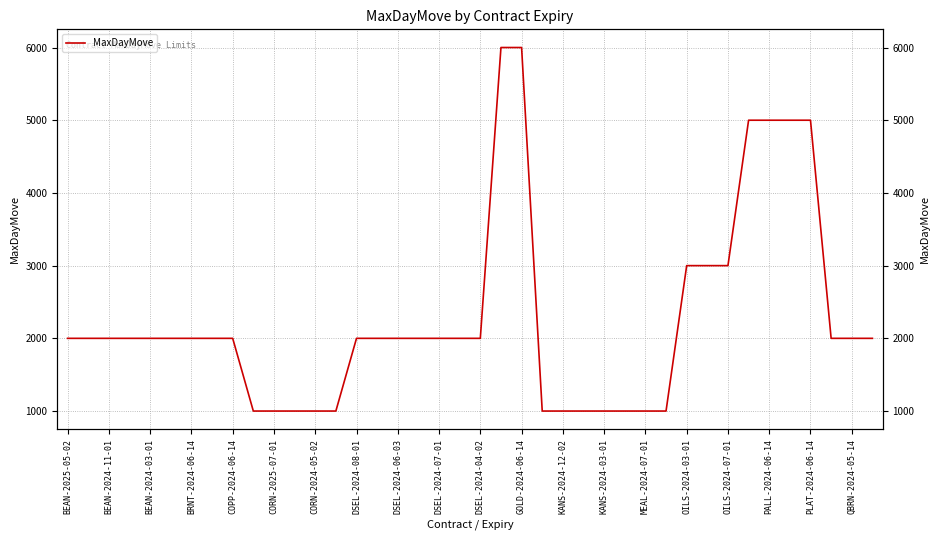

At which category does the chart reach its peak across all series?

21